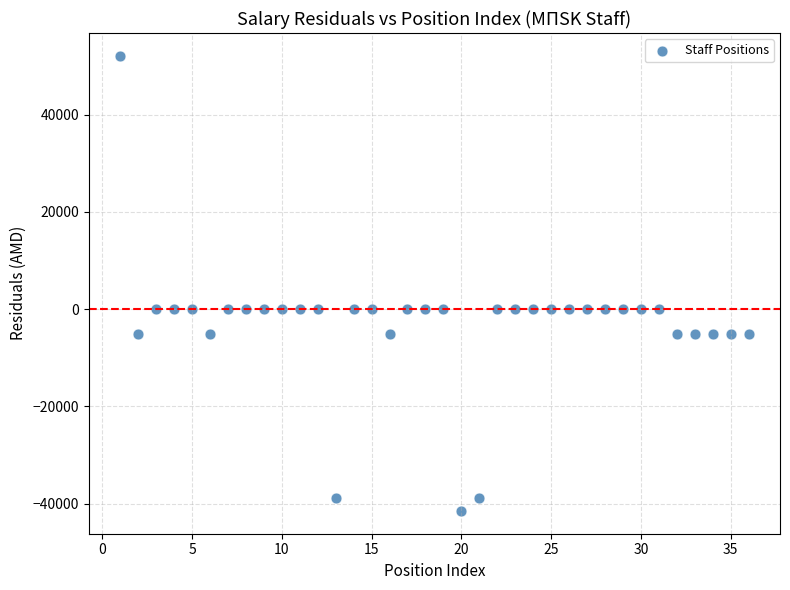

What is the range of Y values (max minus min)?

93624